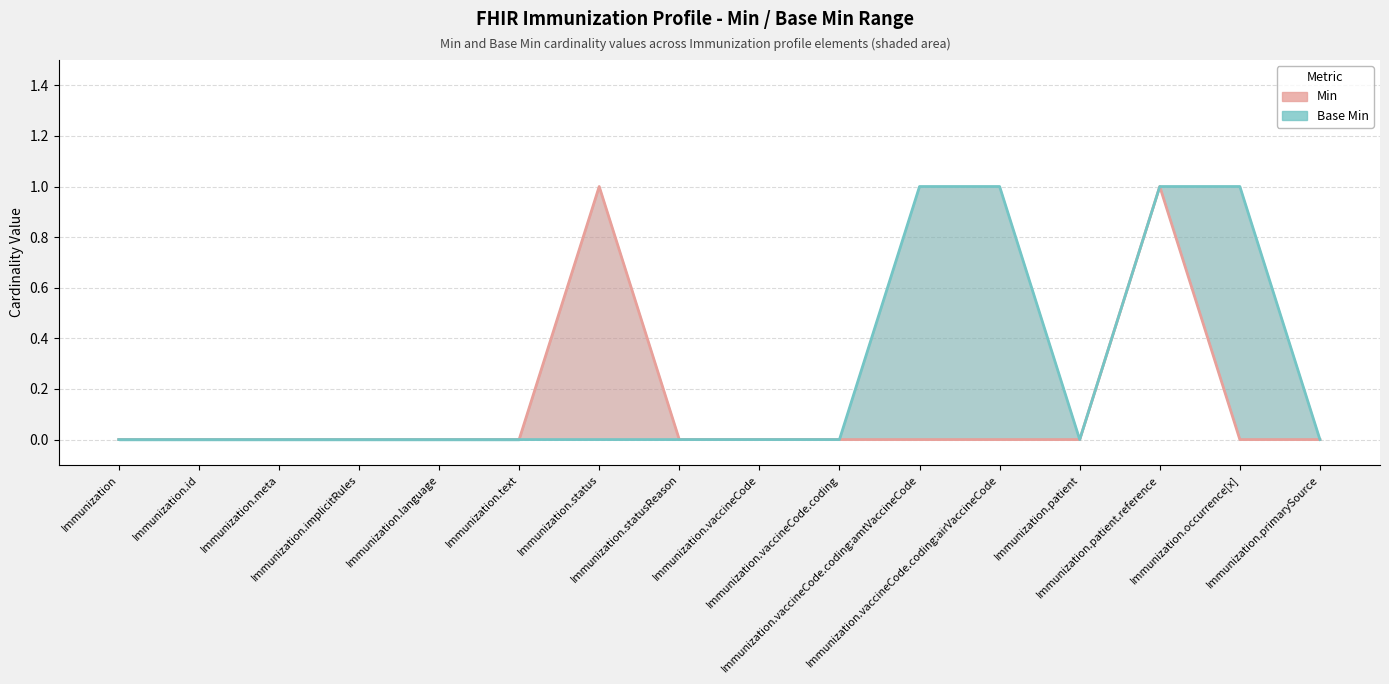

How many positive values does the Base Min series have?

4